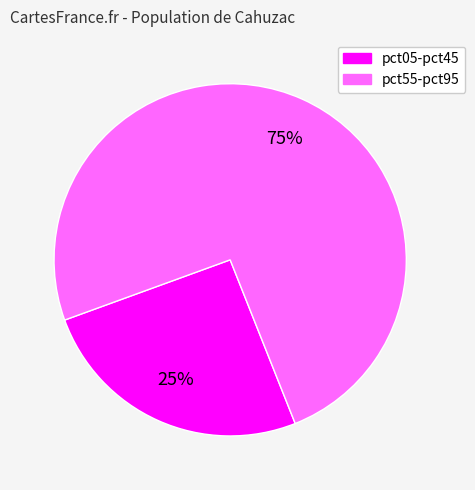

To the nearest percent, what is the average slice percentage?

50%